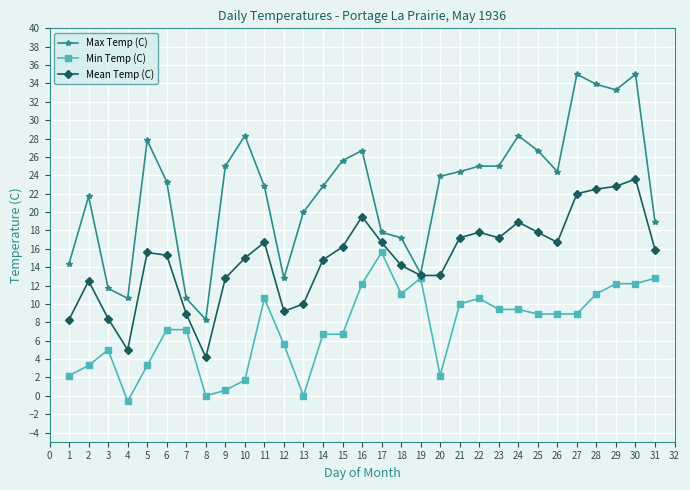

What is the highest value of the Min Temp (C) series?

15.6